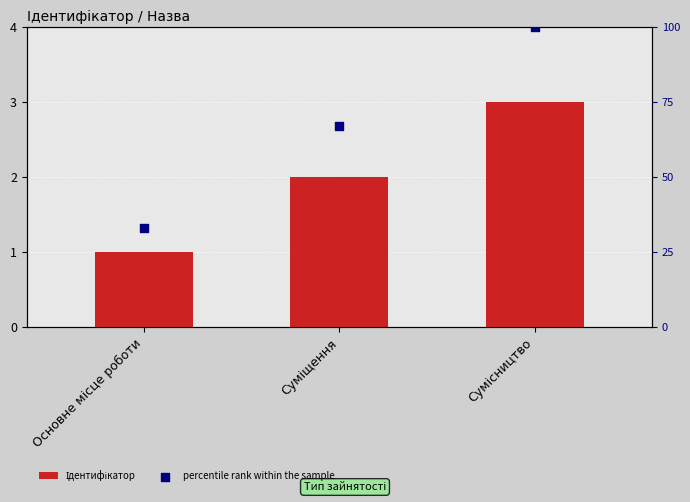

Which series has the widest spread of Y values?

percentile rank within the sample